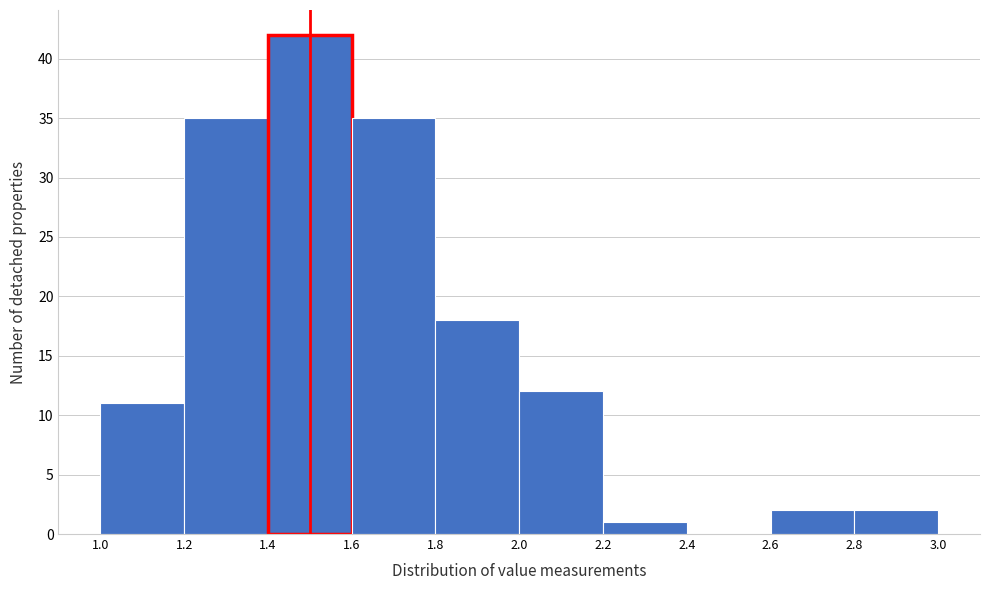

Reading left to right, list every bar in this chart as the range it spans on the x-axis followed by its height. The values are not printed on the chart, so give them approximately, as read against the axis.

1.0 to 1.2: 11
1.2 to 1.4: 35
1.4 to 1.6: 42
1.6 to 1.8: 35
1.8 to 2.0: 18
2.0 to 2.2: 12
2.2 to 2.4: 1
2.4 to 2.6: 0
2.6 to 2.8: 2
2.8 to 3.0: 2